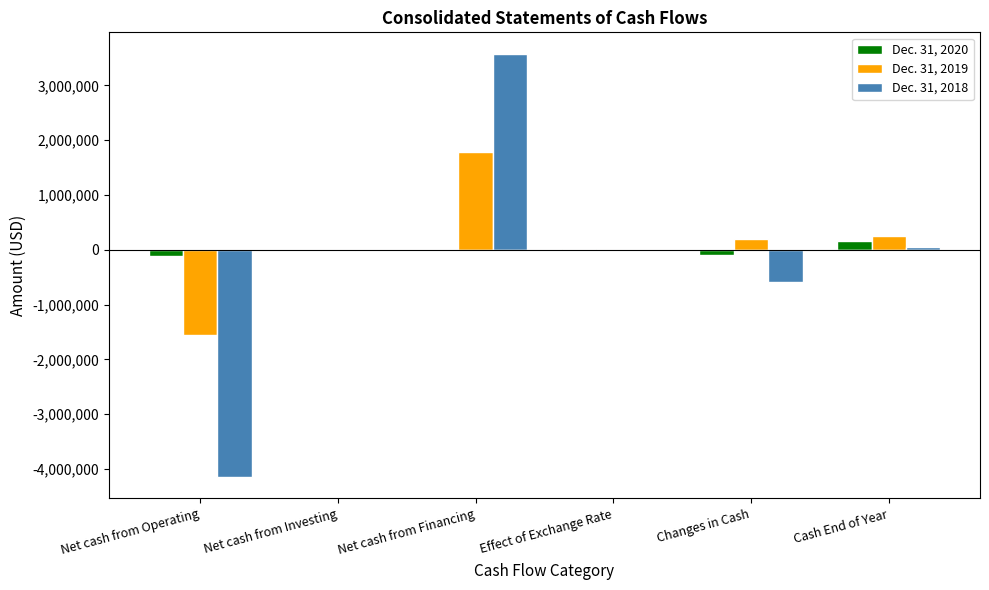

What position from the left is Net cash from Financing?

3